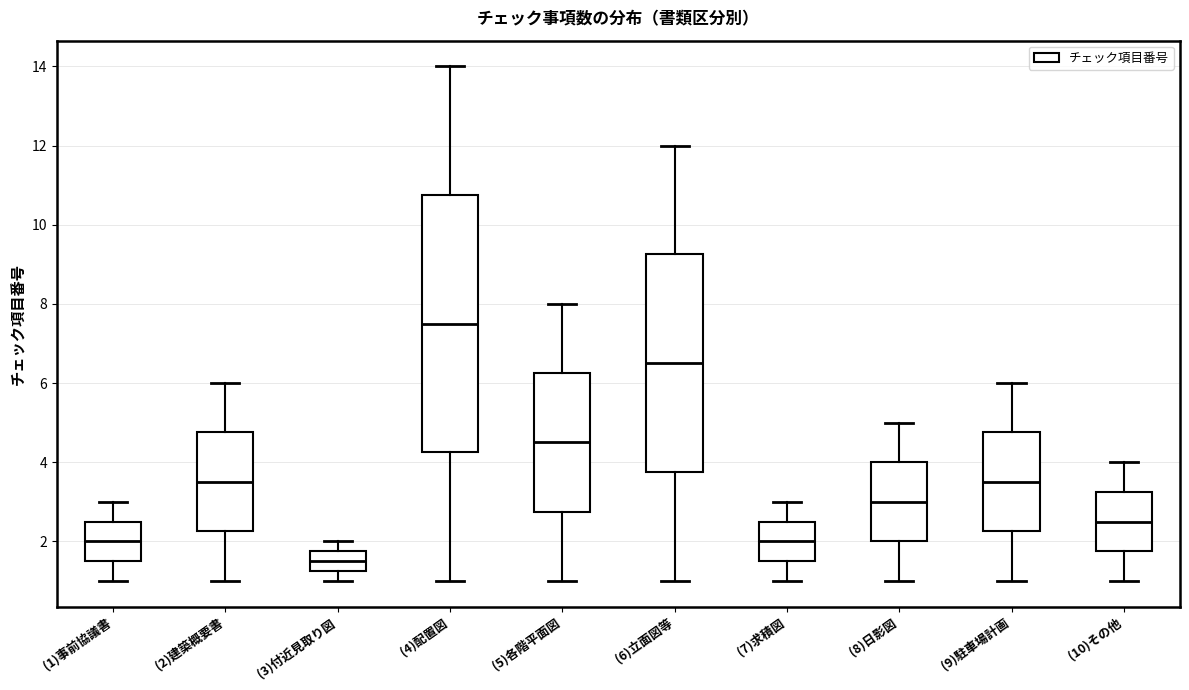

Reading left to right, transcribe this box plot: for each box, give where its median line is, the range the box spans, and where its two whiskers end, as read against the y-axis. The values are not printed on the chart, so give them approximately, as read against the axis.

(1)事前協議書: median 2.0, box 1.6 to 2.6, whiskers 1.0 to 3.0
(2)建築概要書: median 3.6, box 2.2 to 4.8, whiskers 1.0 to 6.0
(3)付近見取り図: median 1.6, box 1.2 to 1.8, whiskers 1.0 to 2.0
(4)配置図: median 7.6, box 4.2 to 10.8, whiskers 1.0 to 14.0
(5)各階平面図: median 4.6, box 2.8 to 6.2, whiskers 1.0 to 8.0
(6)立面図等: median 6.6, box 3.8 to 9.2, whiskers 1.0 to 12.0
(7)求積図: median 2.0, box 1.6 to 2.6, whiskers 1.0 to 3.0
(8)日影図: median 3.0, box 2.0 to 4.0, whiskers 1.0 to 5.0
(9)駐車場計画: median 3.6, box 2.2 to 4.8, whiskers 1.0 to 6.0
(10)その他: median 2.6, box 1.8 to 3.2, whiskers 1.0 to 4.0